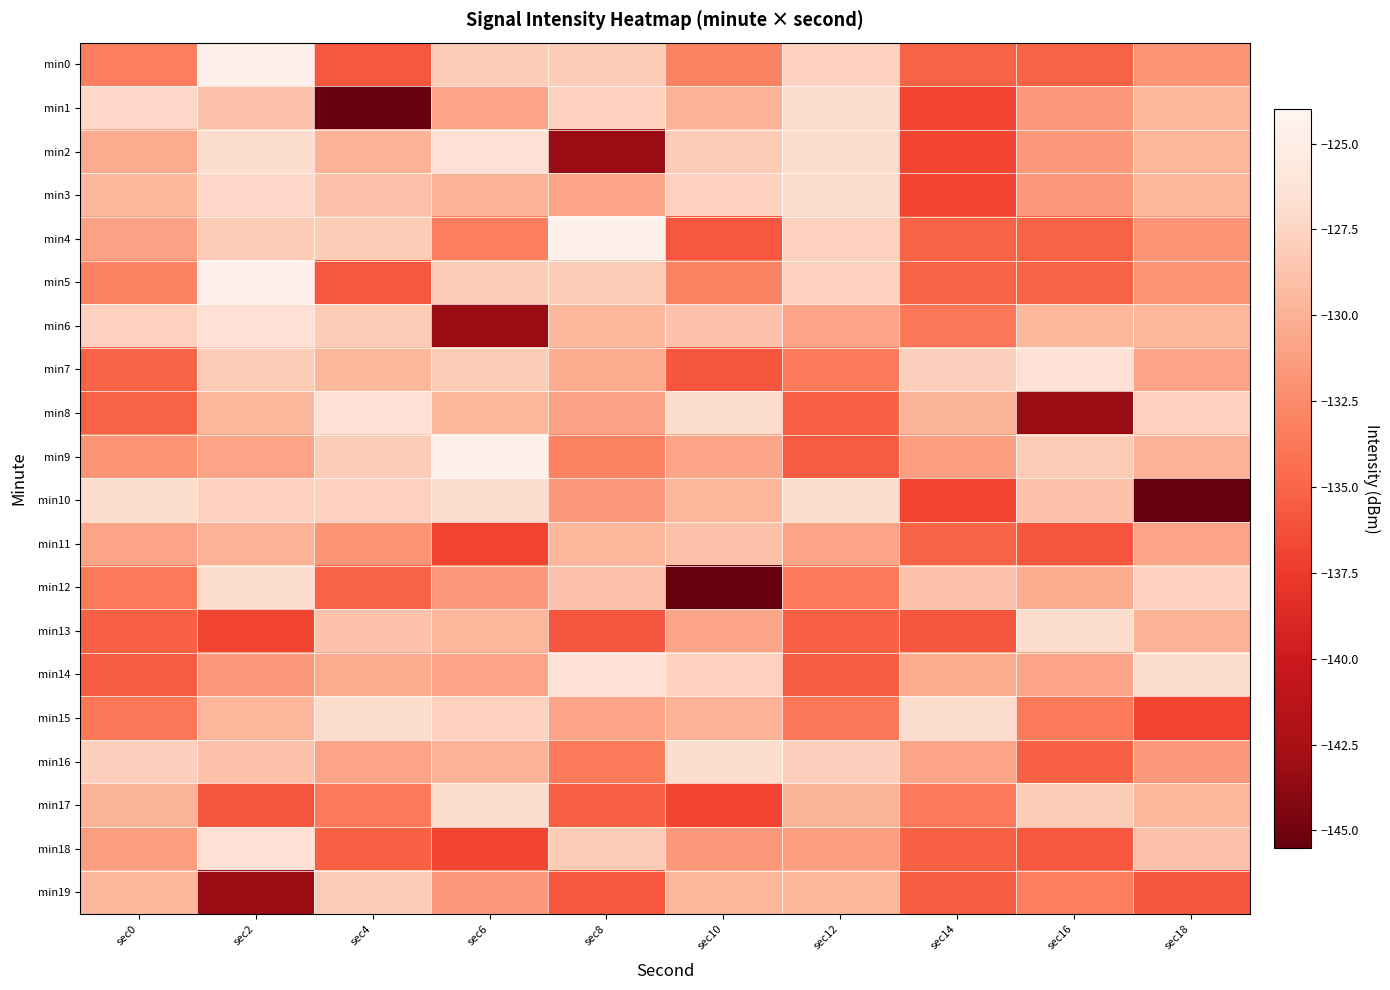

Reading right to left, list all the values displayed in this chart.

min0: sec18=-131.8	sec16=-135.1	sec14=-135.1	sec12=-127.7	sec10=-133.1	sec8=-128.1	sec6=-128.2	sec4=-135.8	sec2=-124.5	sec0=-133.4
min1: sec18=-129.7	sec16=-131.6	sec14=-136.8	sec12=-126.9	sec10=-130.0	sec8=-127.7	sec6=-130.9	sec4=-145.4	sec2=-128.9	sec0=-127.4
min2: sec18=-129.7	sec16=-131.6	sec14=-136.8	sec12=-126.9	sec10=-128.2	sec8=-143.3	sec6=-126.4	sec4=-130.0	sec2=-126.9	sec0=-130.4
min3: sec18=-129.7	sec16=-131.6	sec14=-136.8	sec12=-126.9	sec10=-127.7	sec8=-130.9	sec6=-130.0	sec4=-128.9	sec2=-127.4	sec0=-129.6
min4: sec18=-131.8	sec16=-135.1	sec14=-135.1	sec12=-127.7	sec10=-135.8	sec8=-124.5	sec6=-133.4	sec4=-128.1	sec2=-128.2	sec0=-131.0
min5: sec18=-131.8	sec16=-135.1	sec14=-135.1	sec12=-127.7	sec10=-133.1	sec8=-128.1	sec6=-128.2	sec4=-135.8	sec2=-124.5	sec0=-133.1
min6: sec18=-129.6	sec16=-129.6	sec14=-133.9	sec12=-130.8	sec10=-128.8	sec8=-129.6	sec6=-143.3	sec4=-128.2	sec2=-126.4	sec0=-127.7
min7: sec18=-130.9	sec16=-126.4	sec14=-127.8	sec12=-133.7	sec10=-135.9	sec8=-130.4	sec6=-128.2	sec4=-129.6	sec2=-128.2	sec0=-135.1
min8: sec18=-127.7	sec16=-143.3	sec14=-129.8	sec12=-135.2	sec10=-126.9	sec8=-131.0	sec6=-129.6	sec4=-126.4	sec2=-129.6	sec0=-135.1
min9: sec18=-130.0	sec16=-128.2	sec14=-131.2	sec12=-135.6	sec10=-130.8	sec8=-133.1	sec6=-124.5	sec4=-128.2	sec2=-130.9	sec0=-131.8
min10: sec18=-145.4	sec16=-128.8	sec14=-136.8	sec12=-126.9	sec10=-129.7	sec8=-131.6	sec6=-126.9	sec4=-127.7	sec2=-127.7	sec0=-126.9
min11: sec18=-130.9	sec16=-135.9	sec14=-135.1	sec12=-130.8	sec10=-128.9	sec8=-129.7	sec6=-136.8	sec4=-131.8	sec2=-130.0	sec0=-130.8
min12: sec18=-127.7	sec16=-130.4	sec14=-128.8	sec12=-133.7	sec10=-145.4	sec8=-128.8	sec6=-131.6	sec4=-135.1	sec2=-126.9	sec0=-133.7
min13: sec18=-130.0	sec16=-126.9	sec14=-135.9	sec12=-135.2	sec10=-130.9	sec8=-135.9	sec6=-129.7	sec4=-128.8	sec2=-136.8	sec0=-135.2
min14: sec18=-126.9	sec16=-130.8	sec14=-130.4	sec12=-135.6	sec10=-127.7	sec8=-126.4	sec6=-130.9	sec4=-130.4	sec2=-131.6	sec0=-135.6
min15: sec18=-136.8	sec16=-133.7	sec14=-126.9	sec12=-133.9	sec10=-130.0	sec8=-130.8	sec6=-127.7	sec4=-126.9	sec2=-129.7	sec0=-133.9
min16: sec18=-131.6	sec16=-135.2	sec14=-130.8	sec12=-127.8	sec10=-126.9	sec8=-133.7	sec6=-130.0	sec4=-130.8	sec2=-128.8	sec0=-127.8
min17: sec18=-129.7	sec16=-128.1	sec14=-133.7	sec12=-129.8	sec10=-136.8	sec8=-135.2	sec6=-126.9	sec4=-133.7	sec2=-135.9	sec0=-129.8
min18: sec18=-128.8	sec16=-135.8	sec14=-135.2	sec12=-131.2	sec10=-131.6	sec8=-128.1	sec6=-136.8	sec4=-135.2	sec2=-126.4	sec0=-131.2
min19: sec18=-135.9	sec16=-133.4	sec14=-135.6	sec12=-129.6	sec10=-129.7	sec8=-135.8	sec6=-131.6	sec4=-128.1	sec2=-143.3	sec0=-129.6